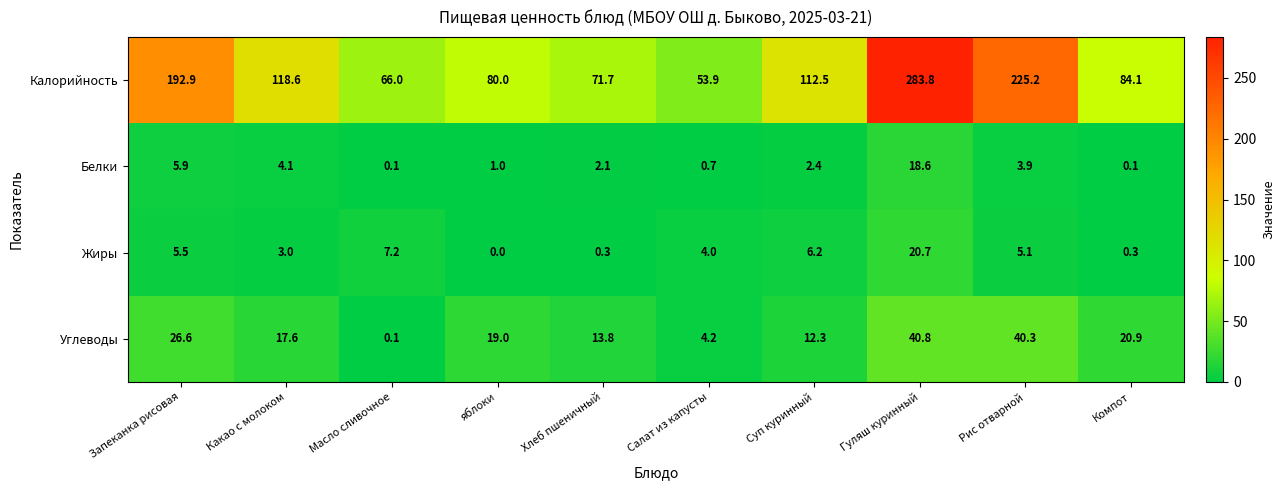

At which label does Жиры first exceed 5?

Запеканка рисовая